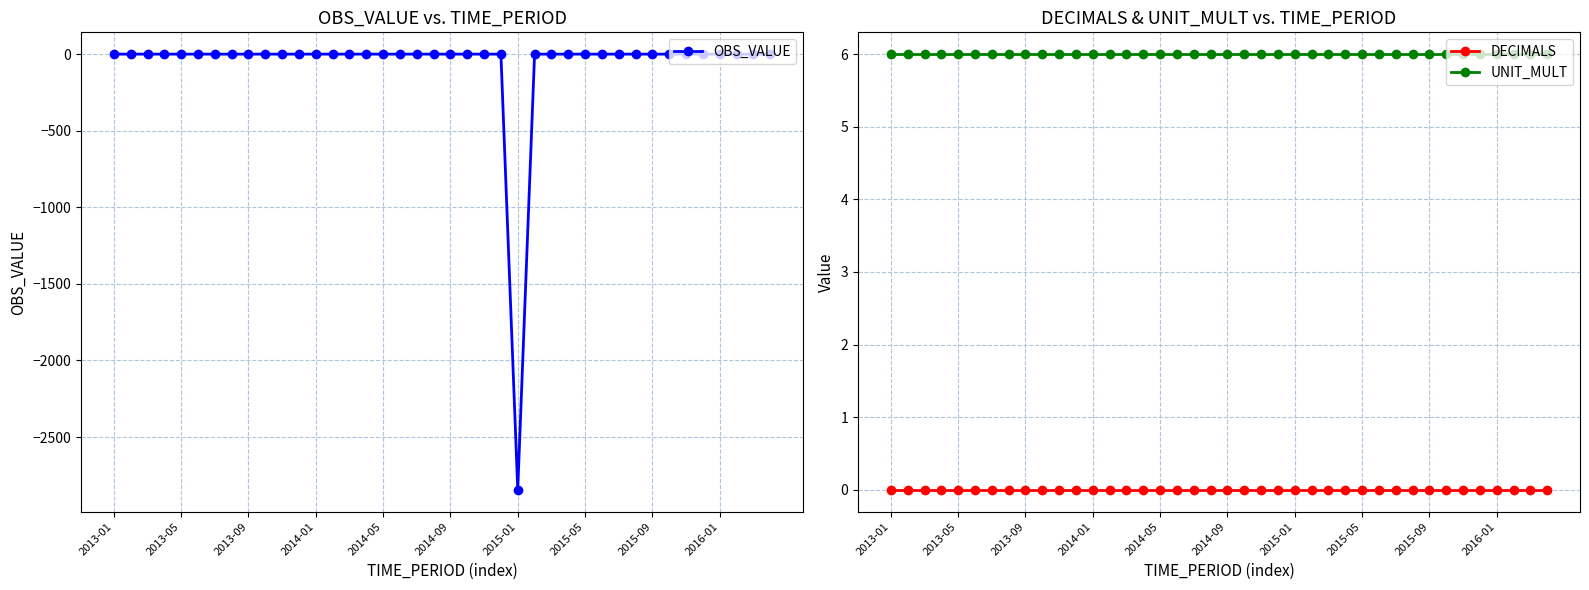

What is the difference between the maximum and minimum values in the OBS_VALUE series?

2845